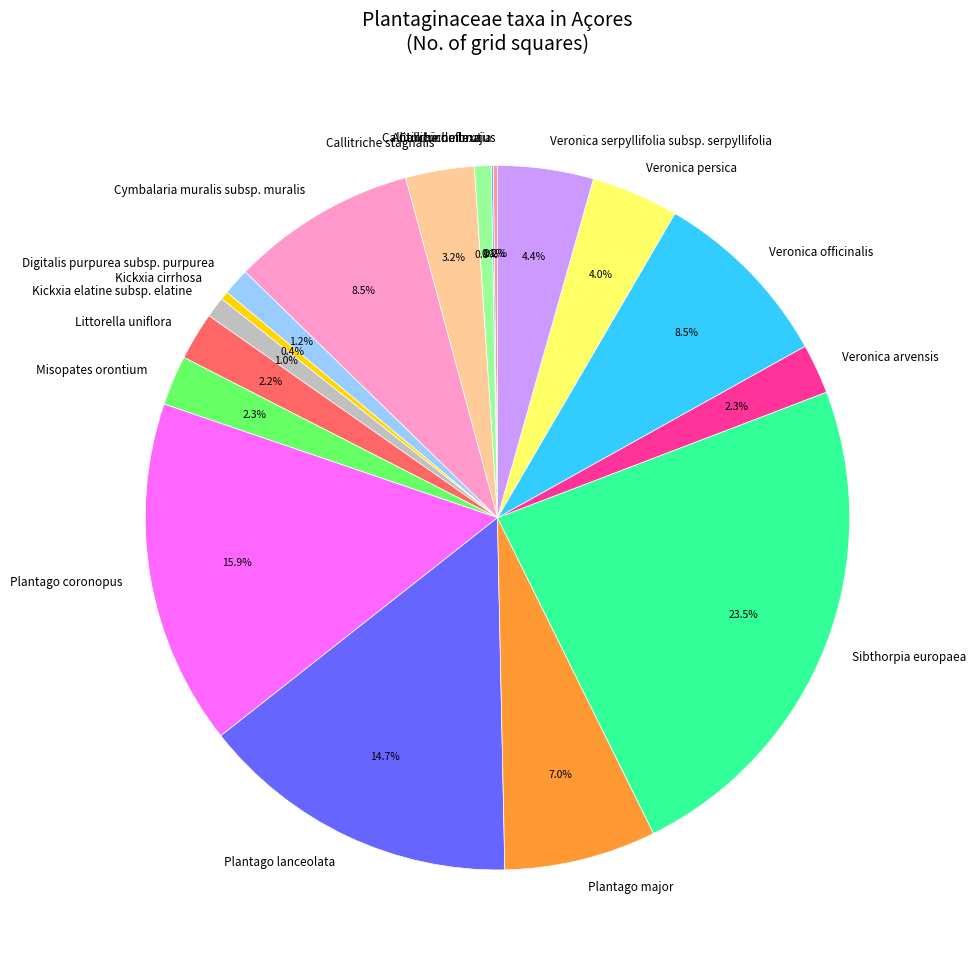

True or false: Veronica officinalis accounts for 17% of the total.

False